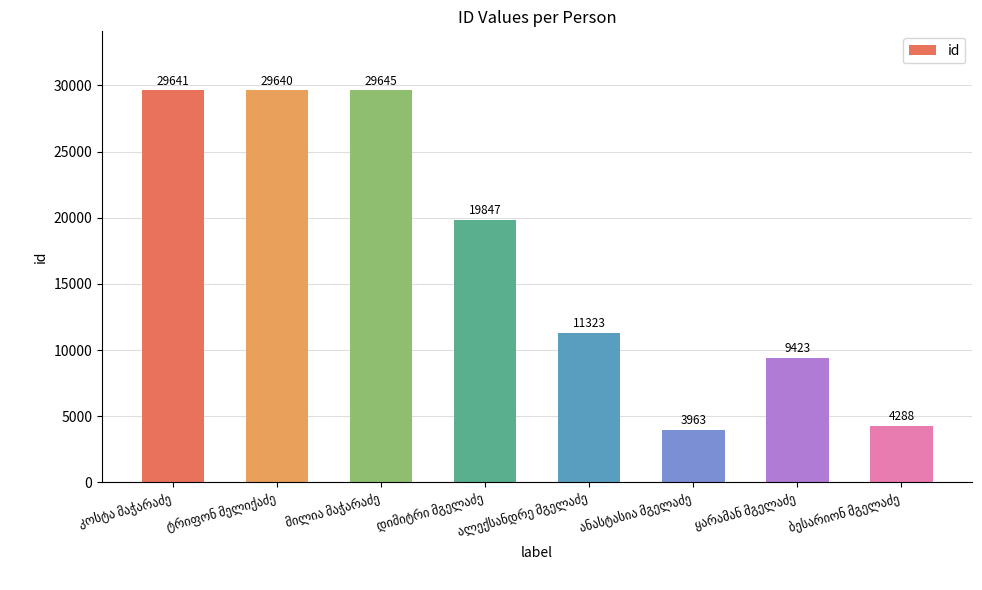

What is the value of the 3rd bar from the left?

29645